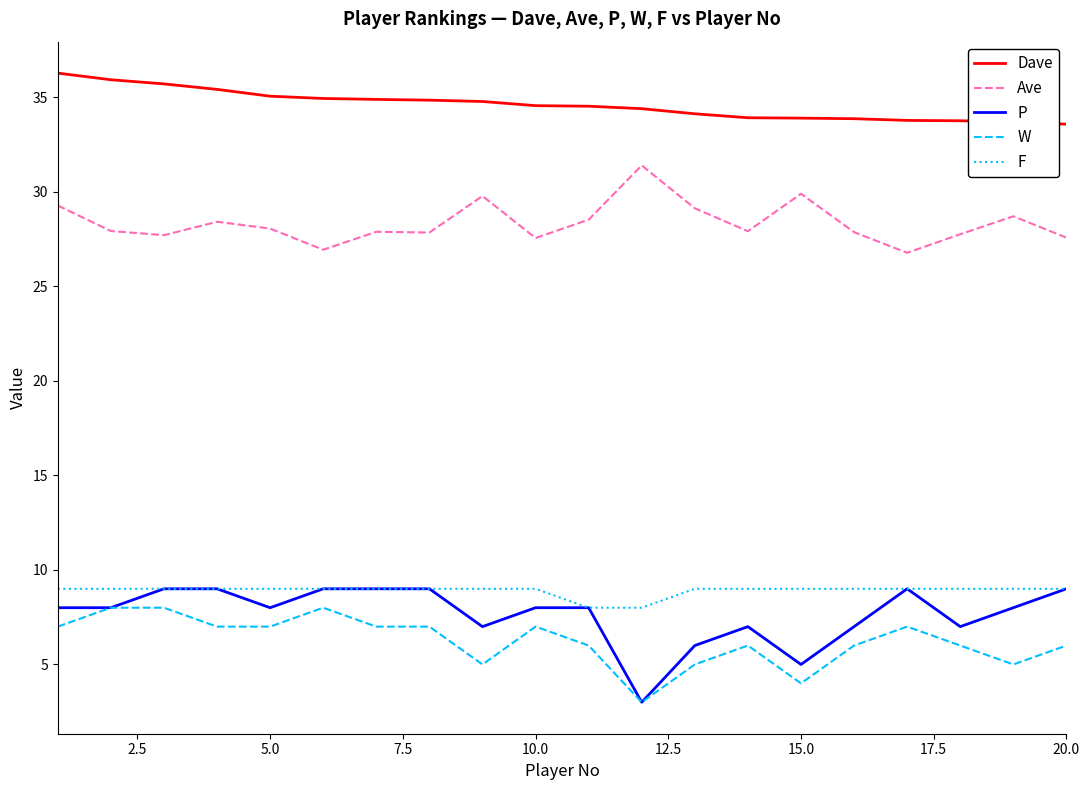

True or false: Dave and Ave intersect in this chart.

False